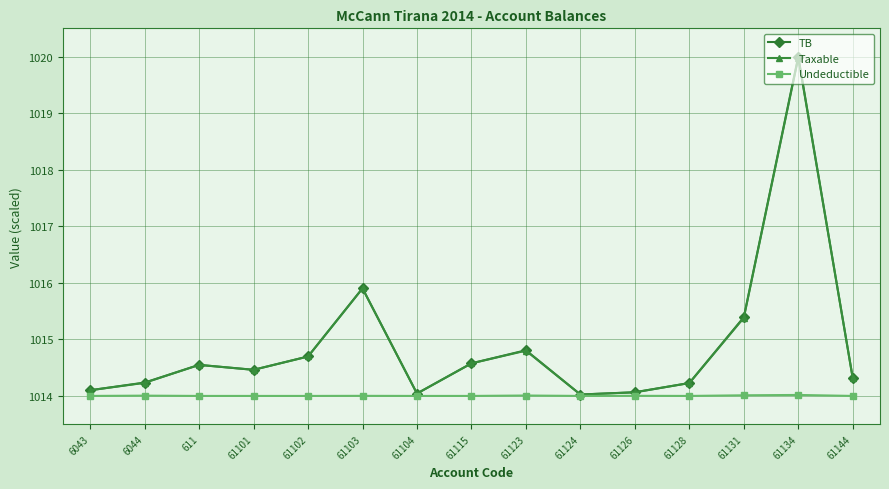

The value of Taxable at 61126 is 590.7. True or false?

False